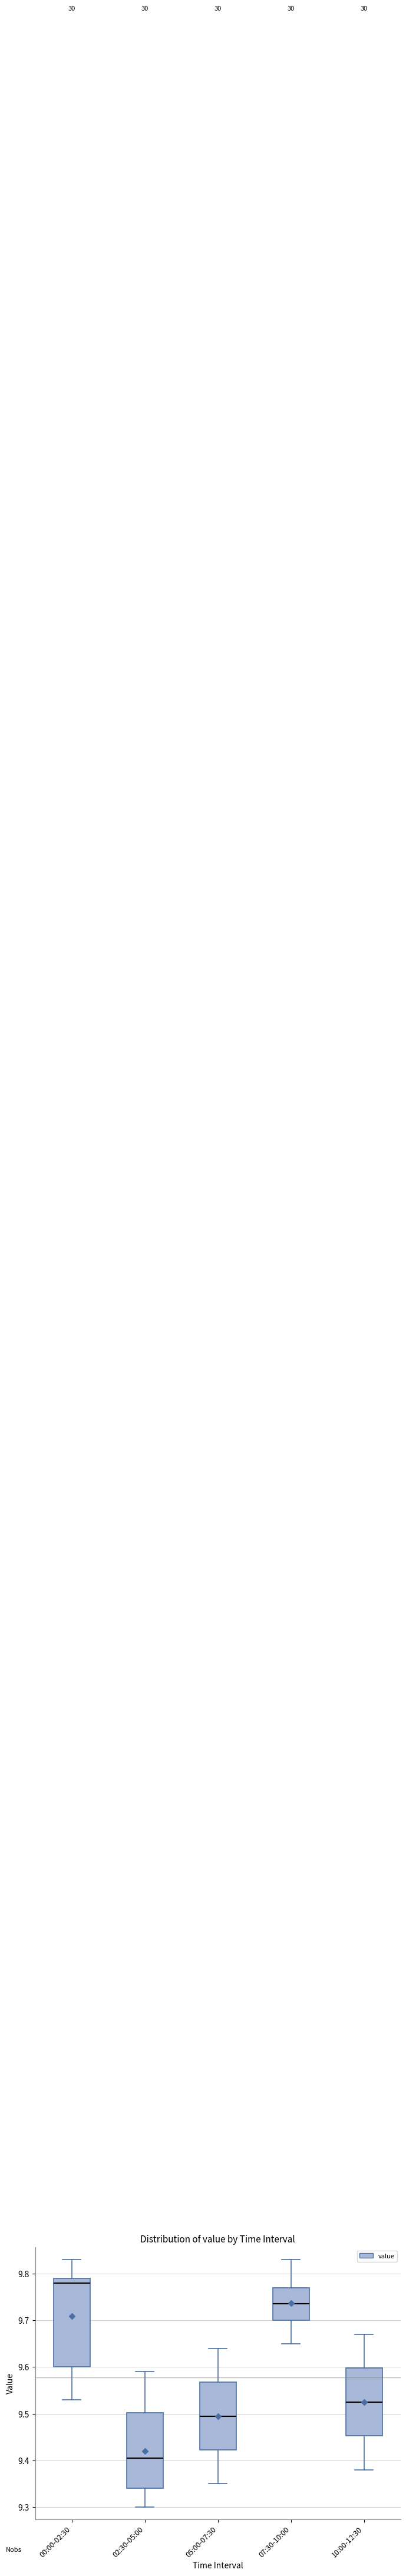

Which box has the lowest median line?

02:30-05:00